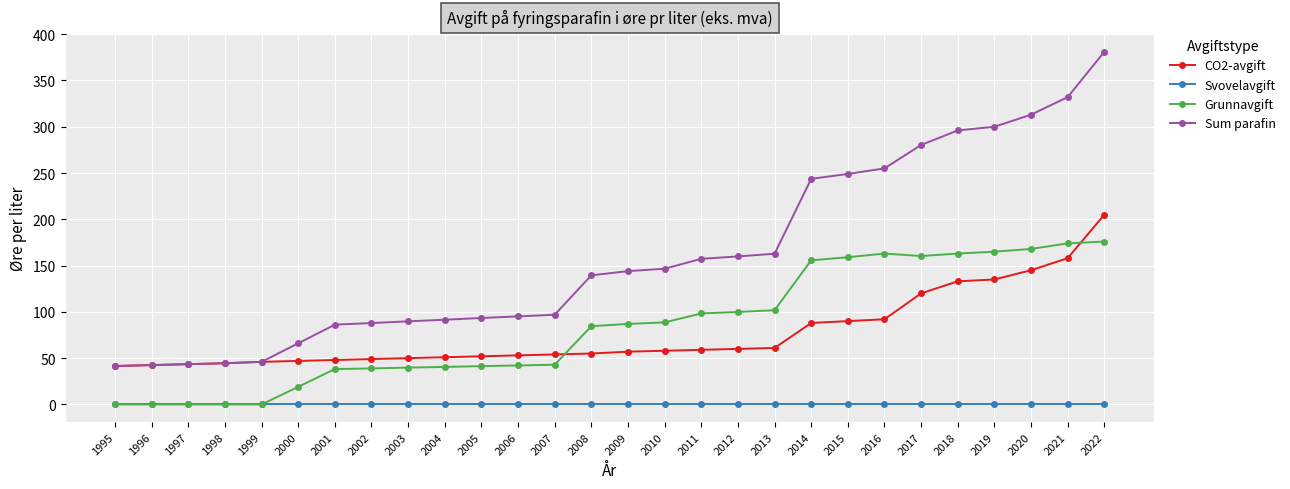

The value of Sum parafin at 2014 is 58.9. True or false?

False